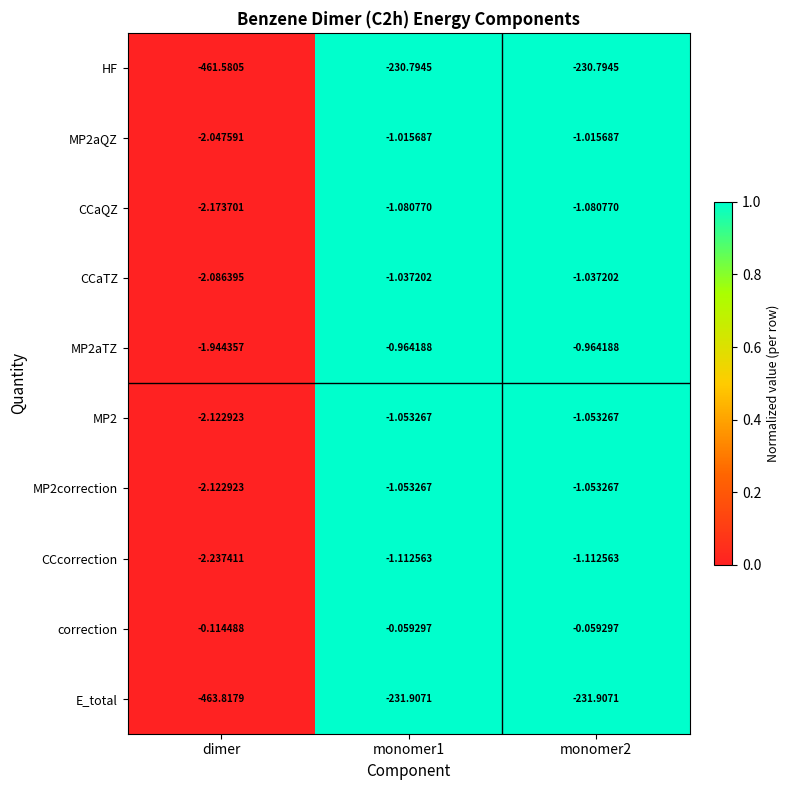

Which series changed the most between dimer and monomer1?

E_total